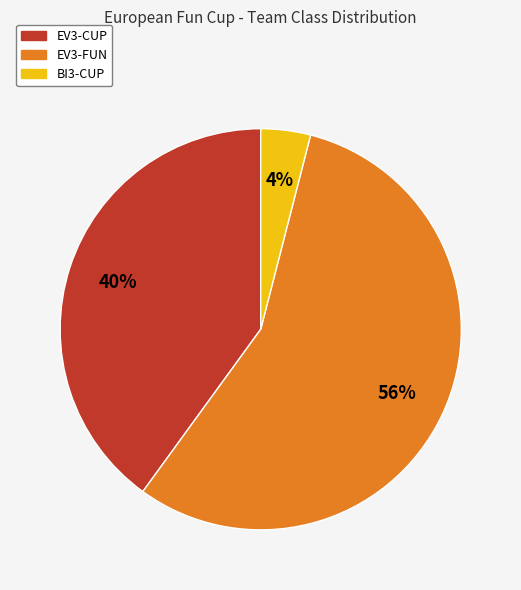

Which category accounts for the majority?

EV3-FUN